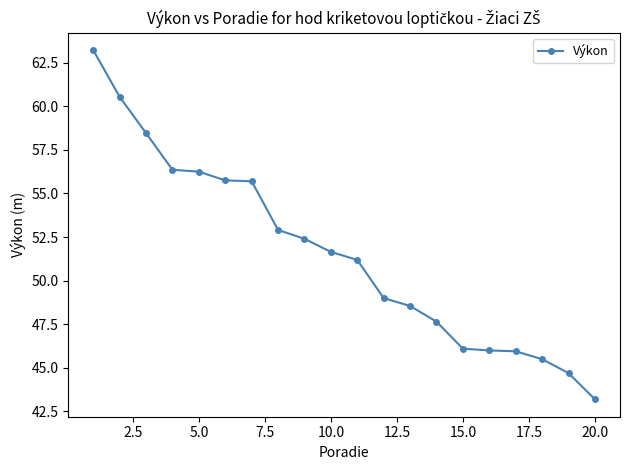

What is the difference between the maximum and minimum values?

20.0